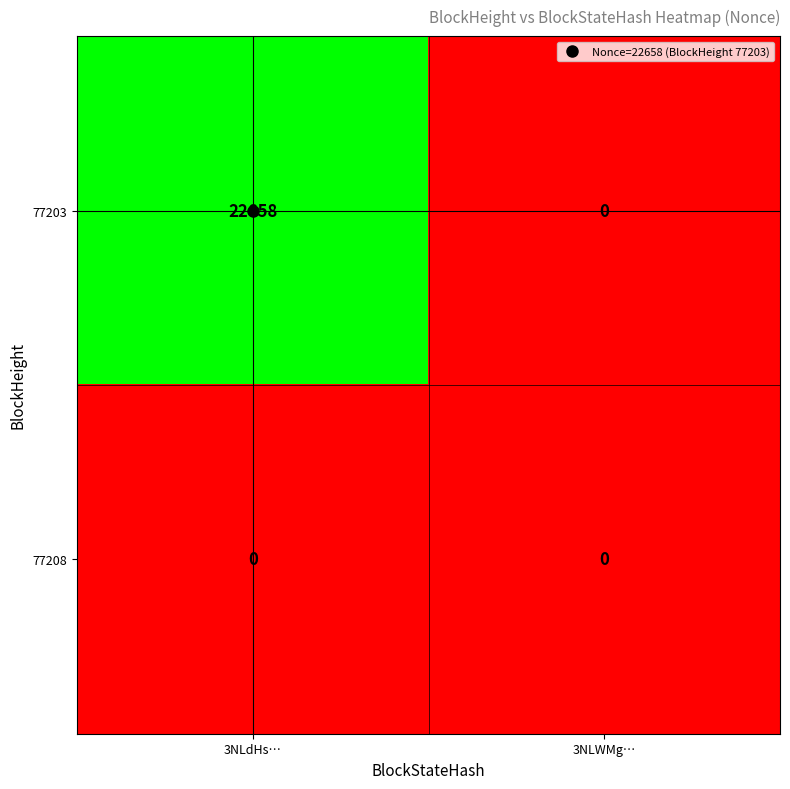

Rank the series by their maximum value, from highest to lowest.

77203, 77208